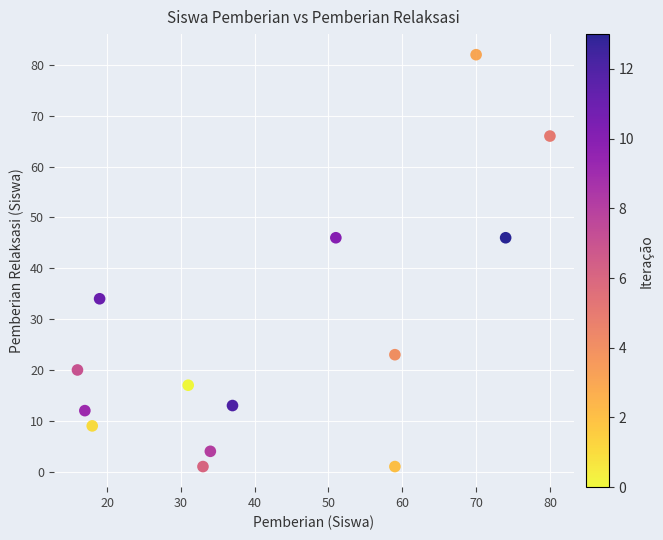

What is the range of Y values (max minus min)?

81